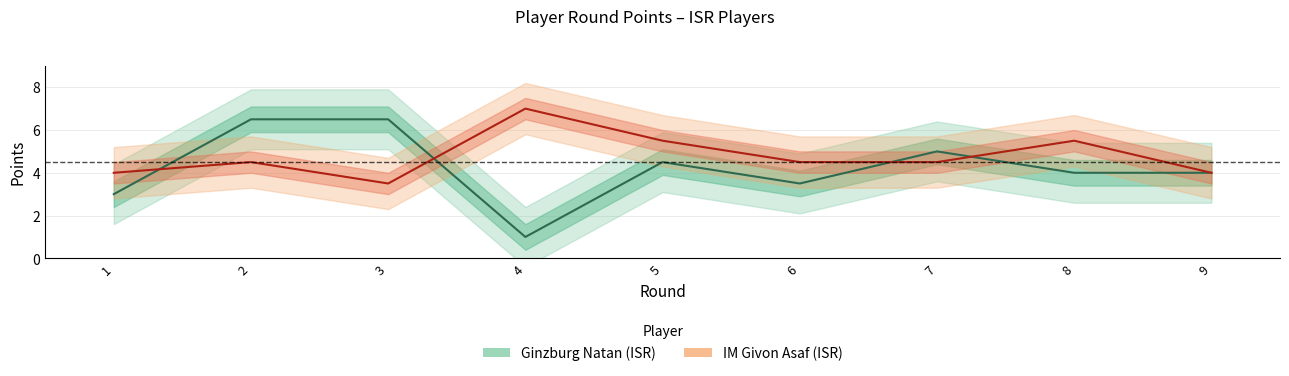

Reading left to right, what are all the values shown in this chart?

Ginzburg Natan (ISR): 3.0	6.5	6.5	1.0	4.5	3.5	5.0	4.0	4.0
IM Givon Asaf (ISR): 4.0	4.5	3.5	7.0	5.5	4.5	4.5	5.5	4.0